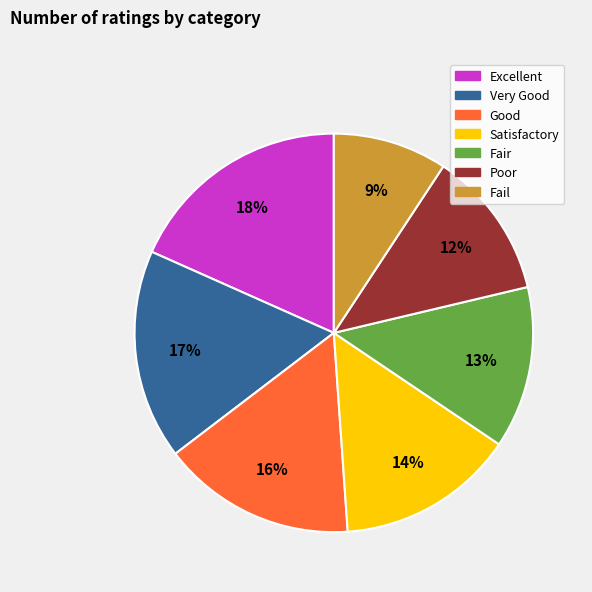

Do Fair and Satisfactory together represent more than half of the pie?

No